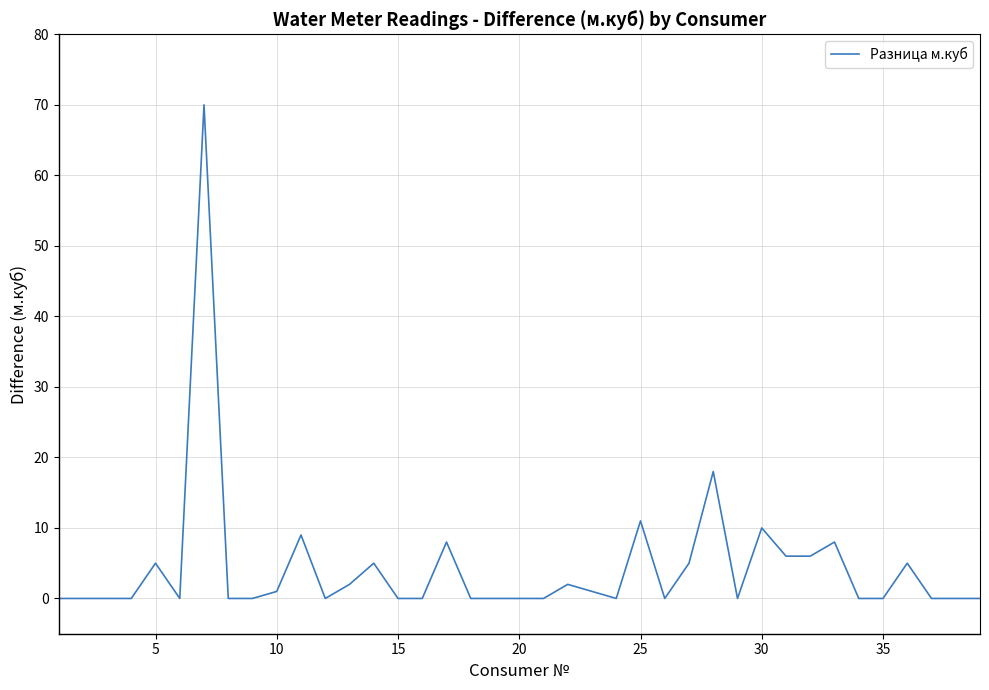

What is the difference between the maximum and minimum values?

70